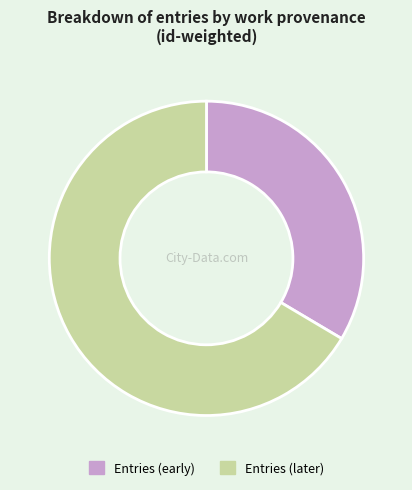

What is the majority slice?

Entries (later)